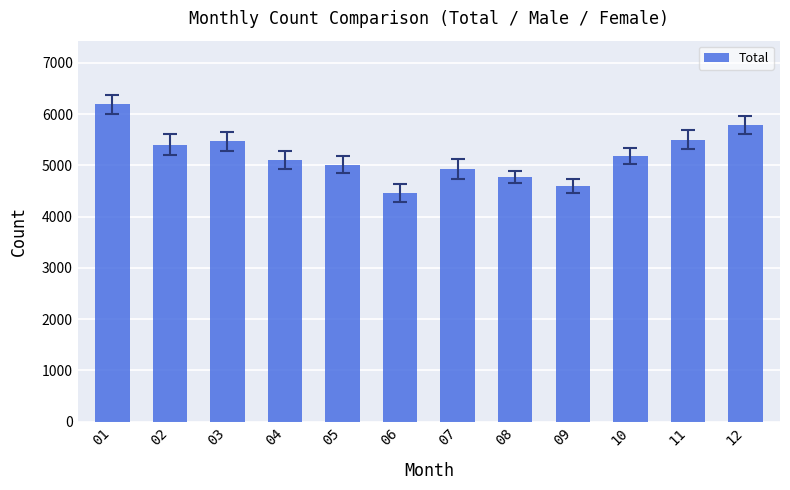

What is the ratio of the value at 01 to the value at 08?

1.3